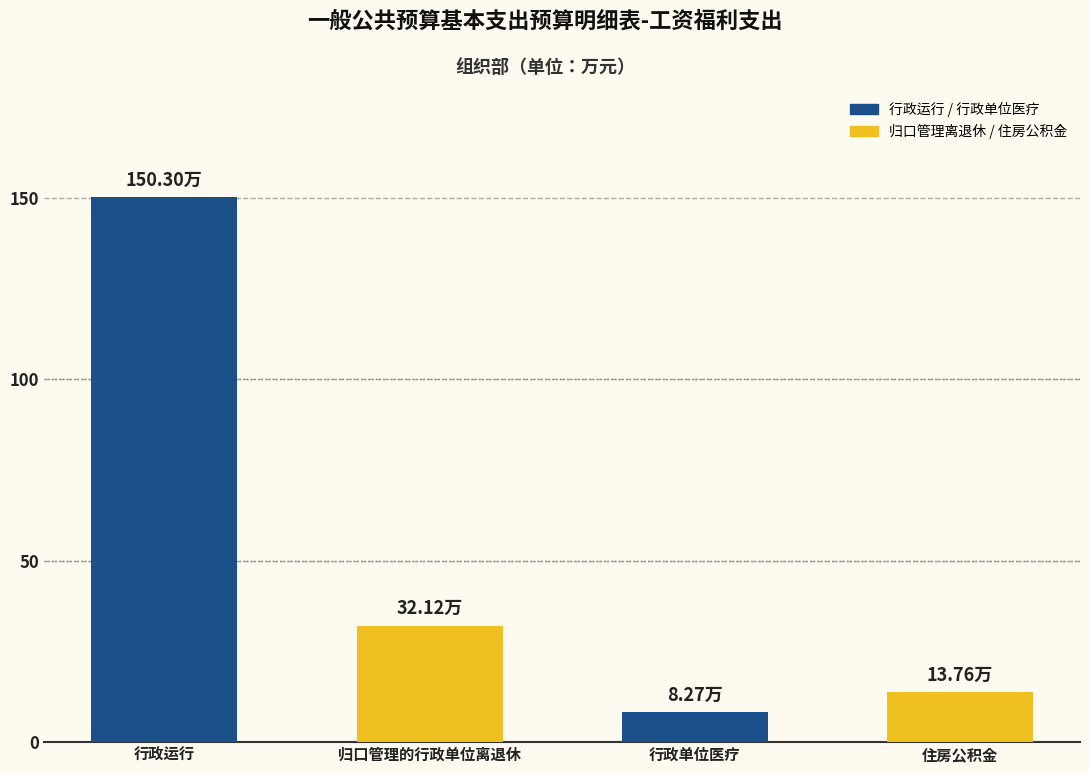

Reading left to right, transcribe all the data shown in this chart.

行政运行=150.3	归口管理的行政单位离退休=32.1	行政单位医疗=8.3	住房公积金=13.8